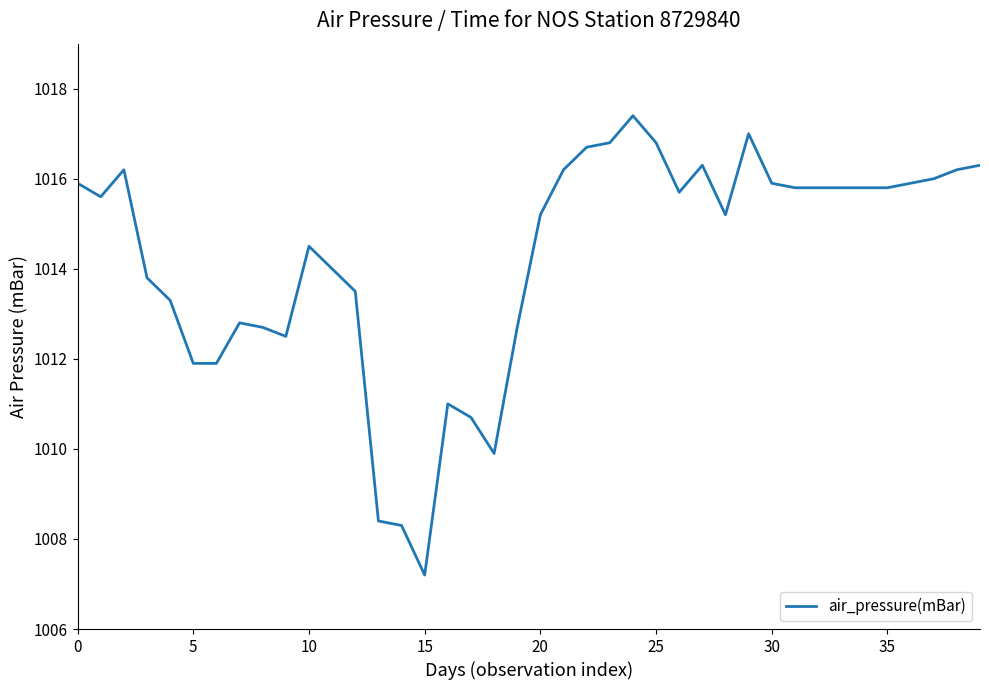

What is the smallest value displayed?

1007.2